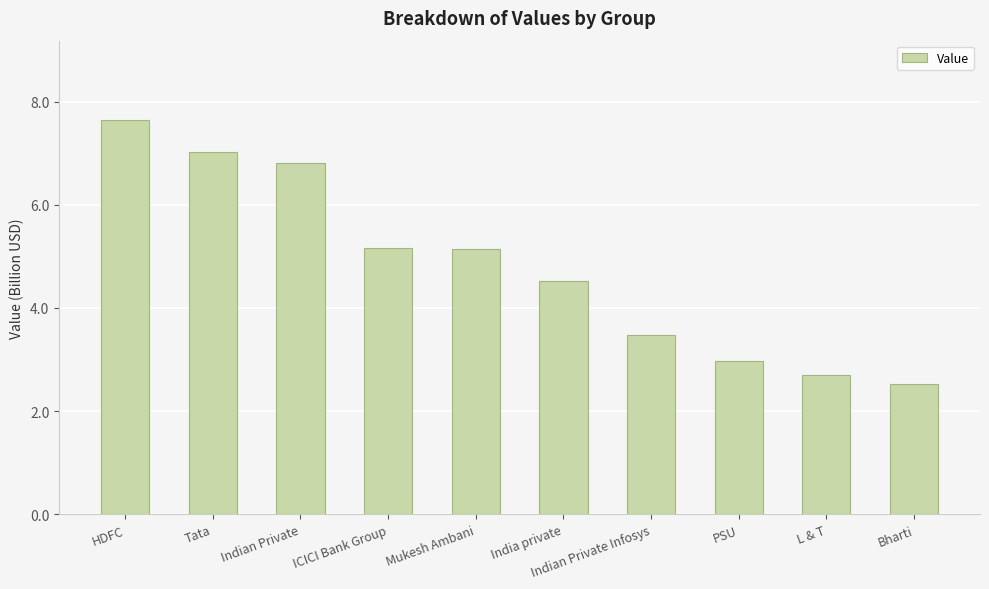

Where does the data first go above 5?

HDFC